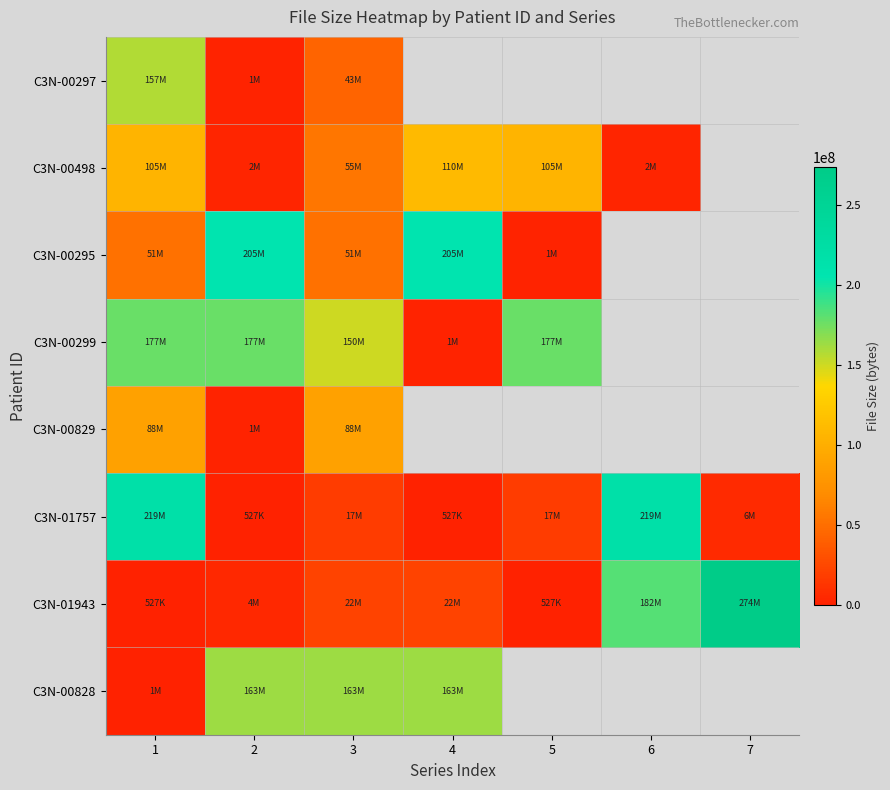

Where is C3N-01943 nearest to the value 137352415?

6